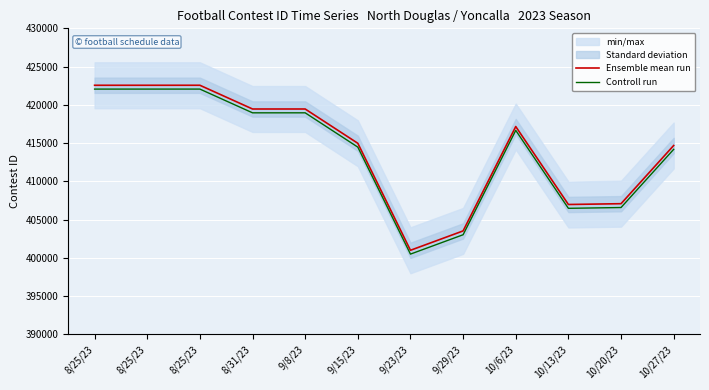

What is the minimum value for Ensemble mean run?

400984